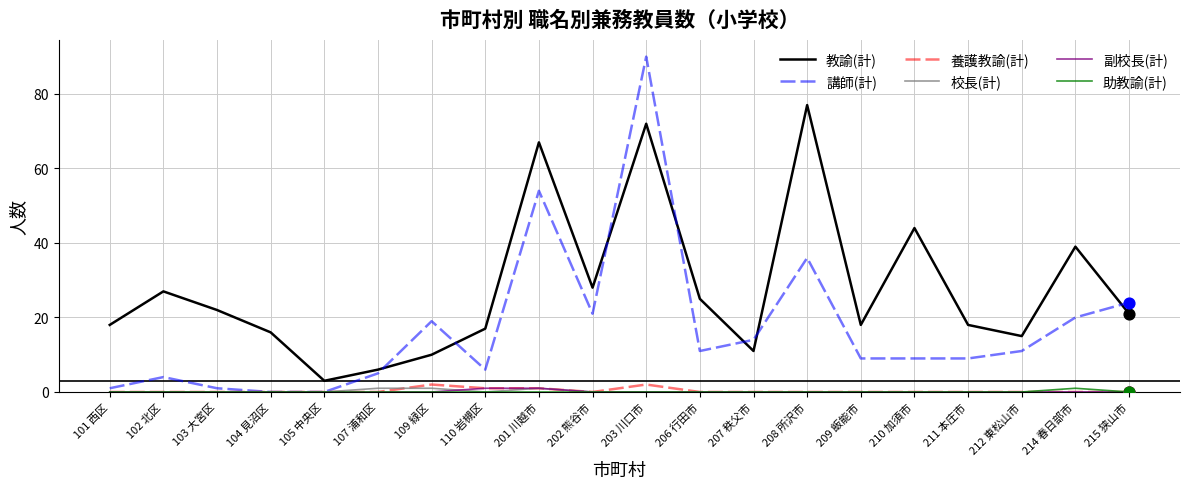

Is the value of 講師(計) at 214 春日部市 greater than the value of 校長(計) at 104 見沼区?

Yes